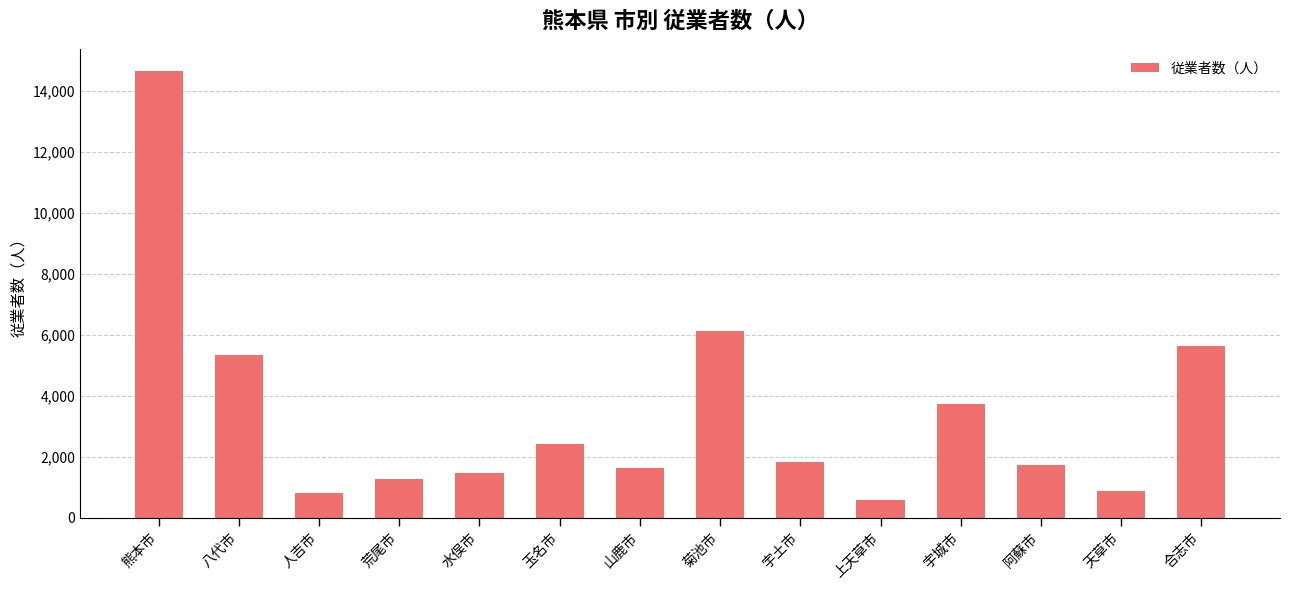

What is the greatest value displayed?

14654